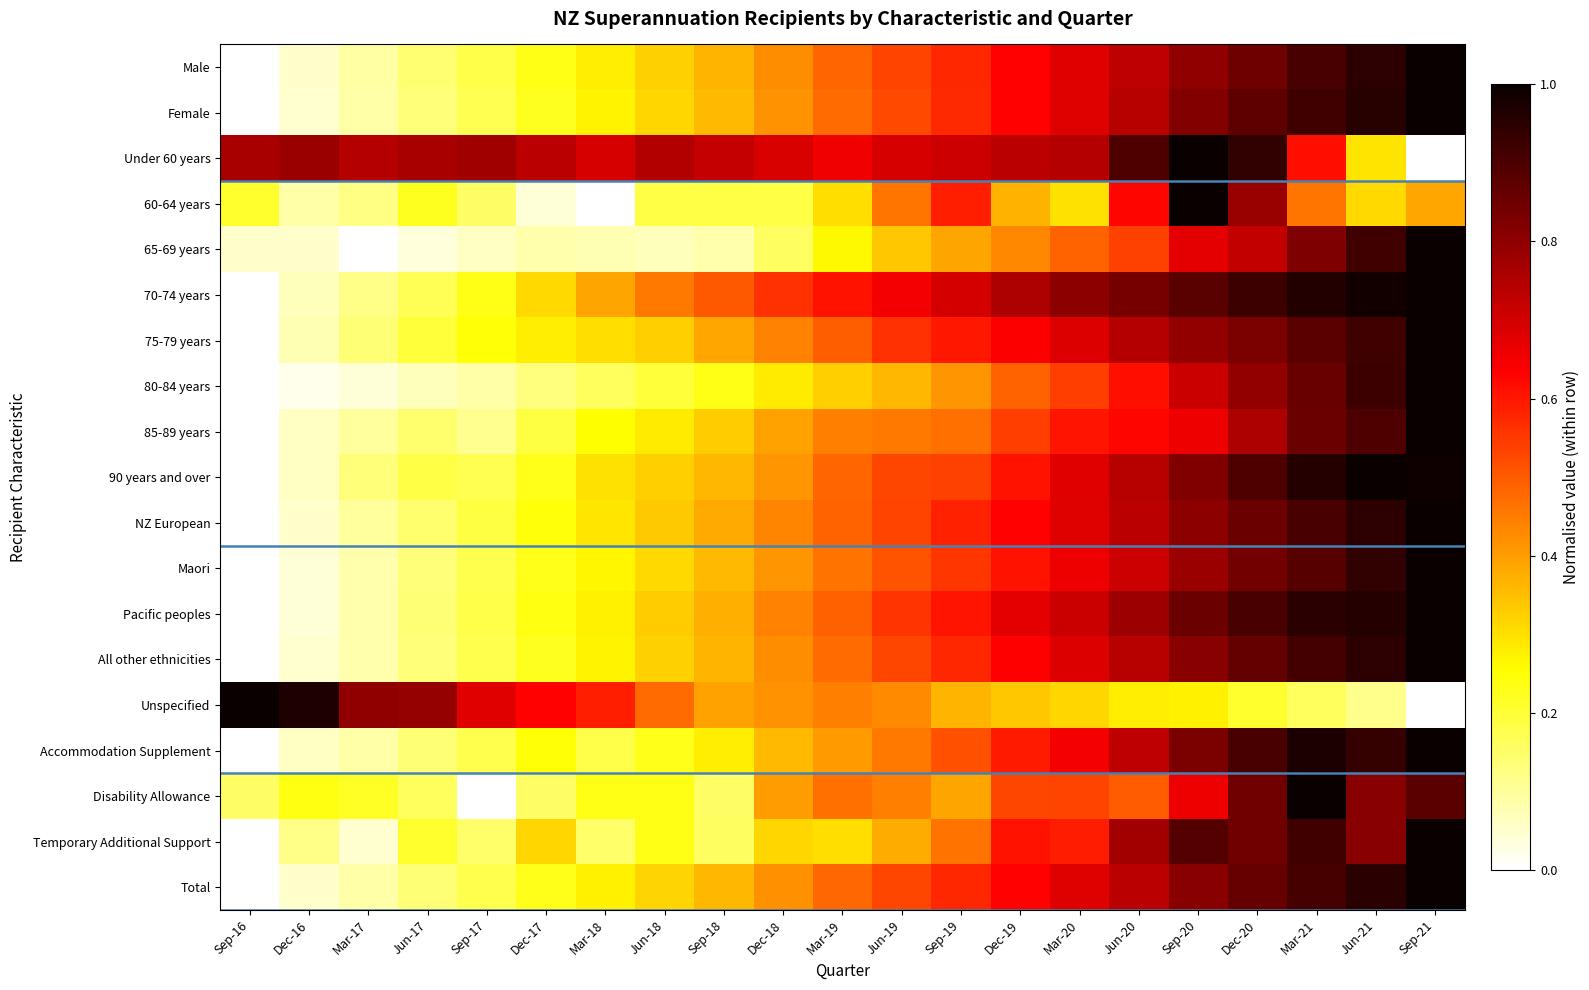

Which category has the highest value across all series?

Sep-21